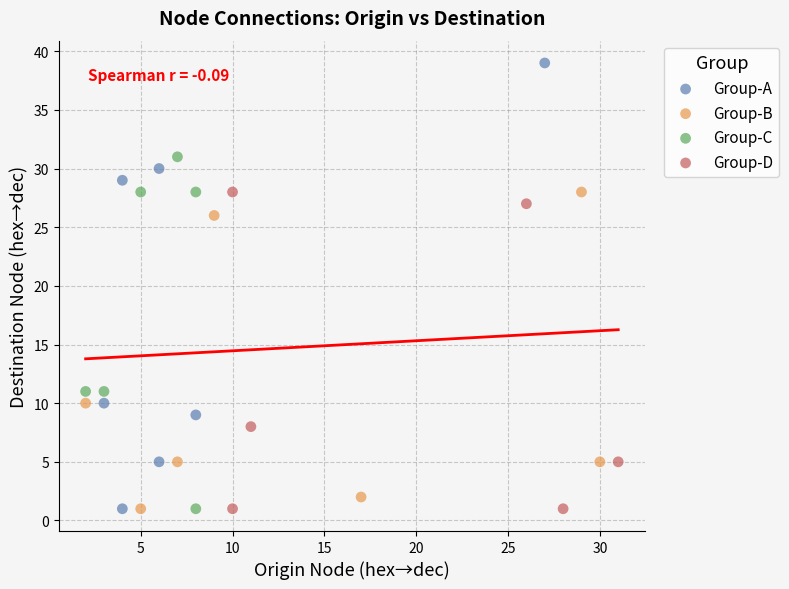

Which series has the widest spread of Y values?

Group-A